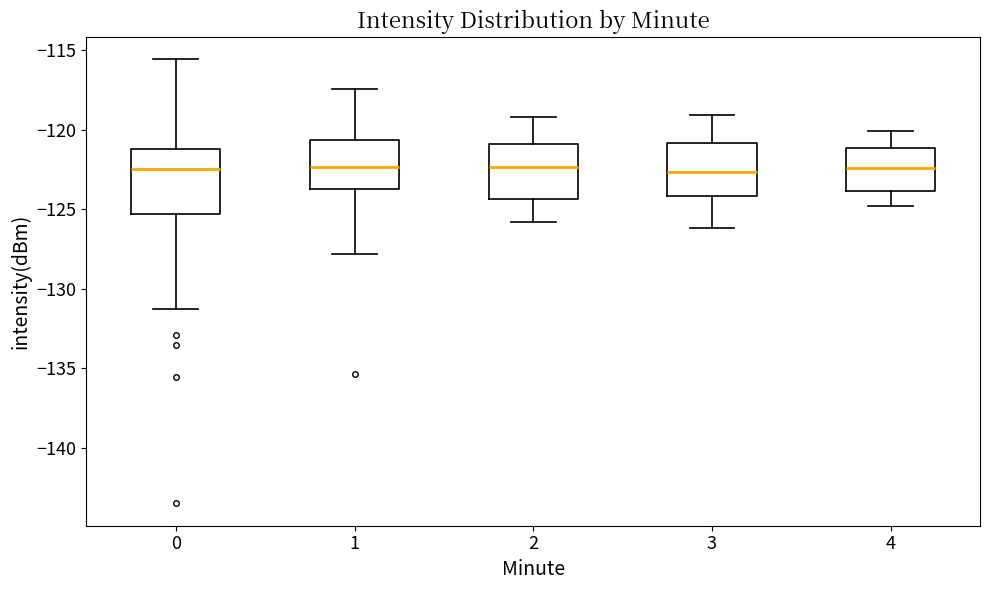

Reading left to right, read every box against the y-axis: the position of its median line, the range the box covers, and the ends of its whiskers. The values are not printed on the chart, so give them approximately, as read against the axis.

0: median -122.5, box -125.5 to -121.0, whiskers -131.0 to -115.5
1: median -122.5, box -123.5 to -120.5, whiskers -128.0 to -117.5
2: median -122.5, box -124.5 to -121.0, whiskers -126.0 to -119.0
3: median -122.5, box -124.0 to -121.0, whiskers -126.0 to -119.0
4: median -122.5, box -124.0 to -121.0, whiskers -125.0 to -120.0